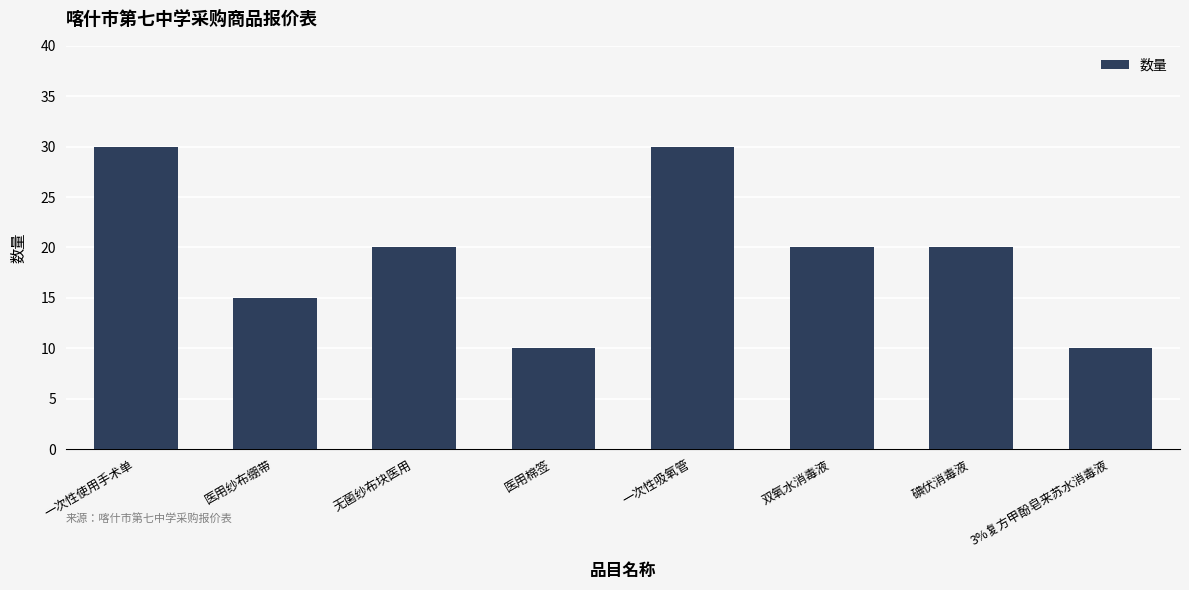

What is the approximate value at 无菌纱布块医用?

20